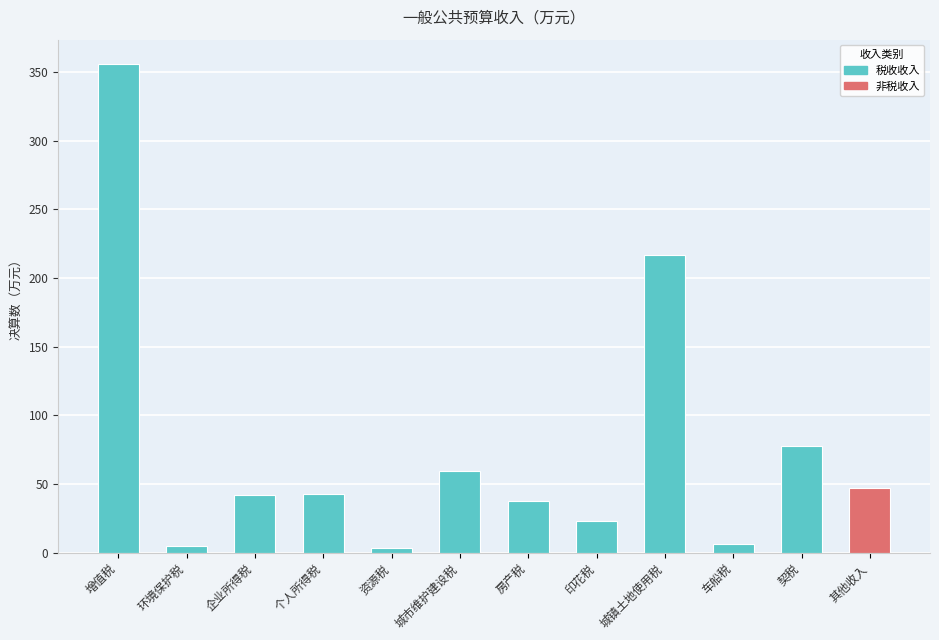

What value does the data have at 其他收入?

47.4